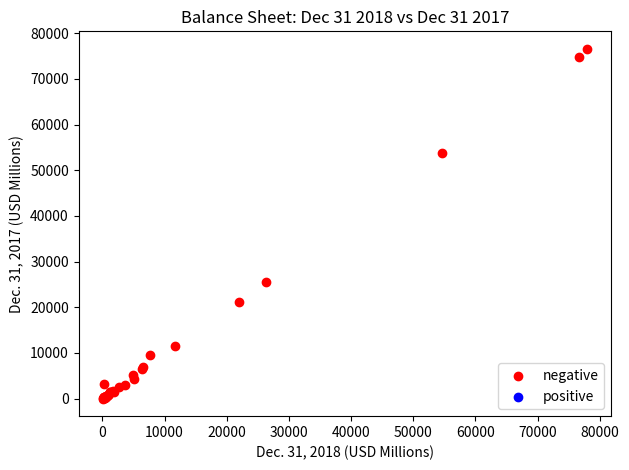

What Y value in the scatter plot is closest to 38292?

25588